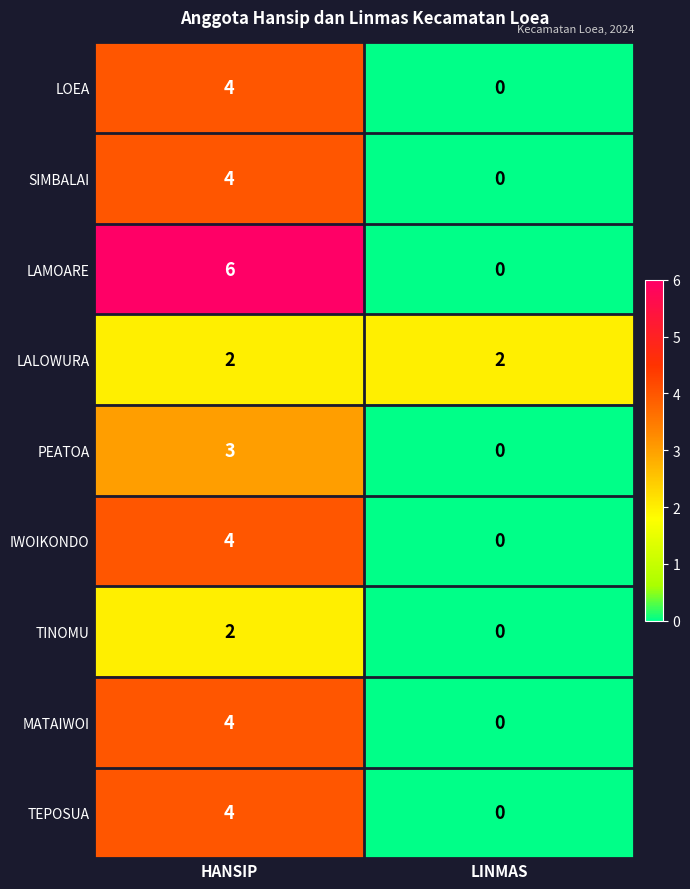

True or false: PEATOA has a value of -1 at LINMAS.

False